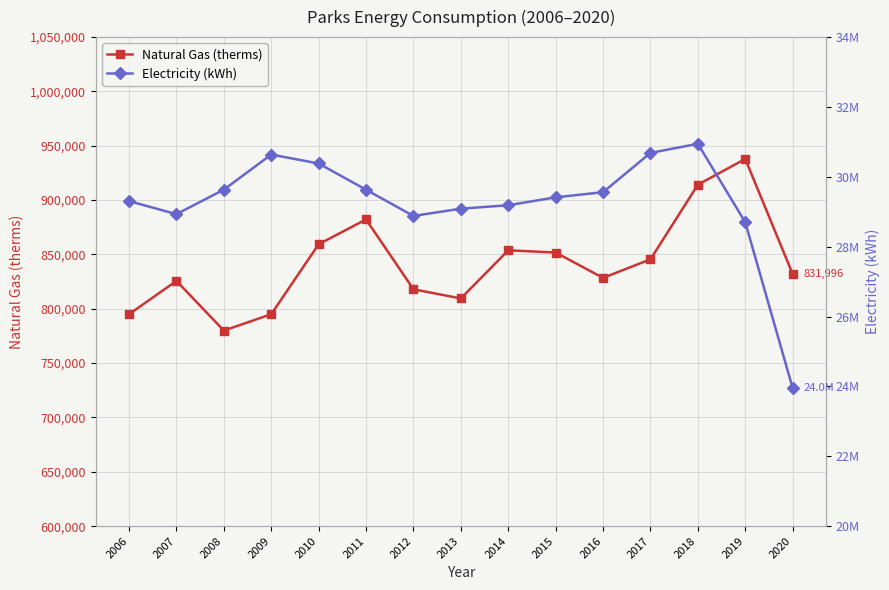

The value of Electricity (kWh) at 2015 is 29413205.0. True or false?

True